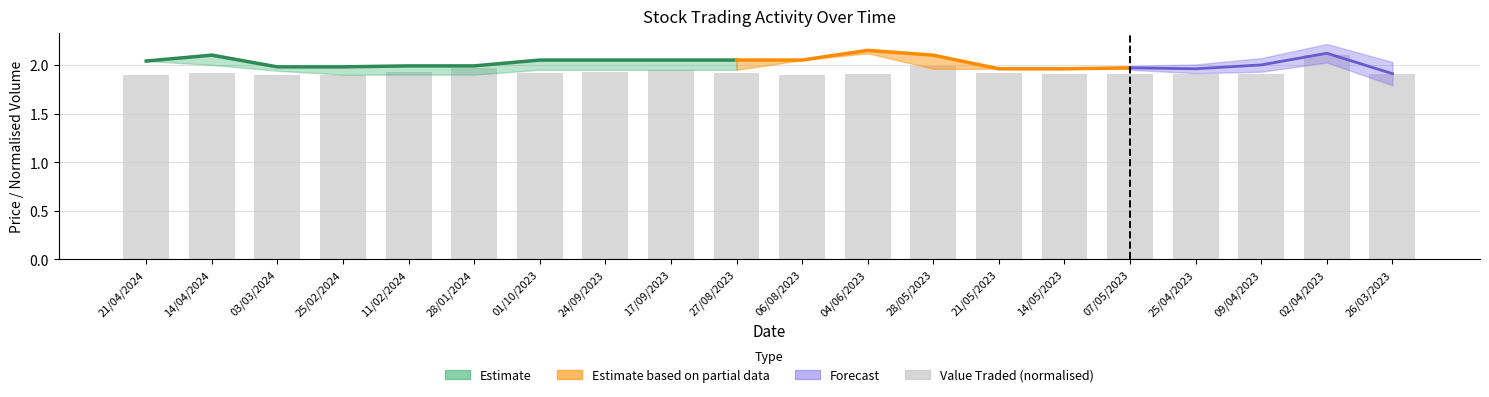

Are the bars horizontal?

No